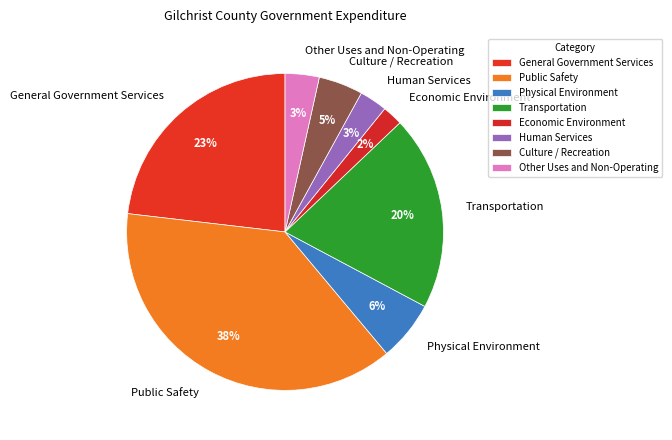

What is the largest slice in the pie chart?

Public Safety